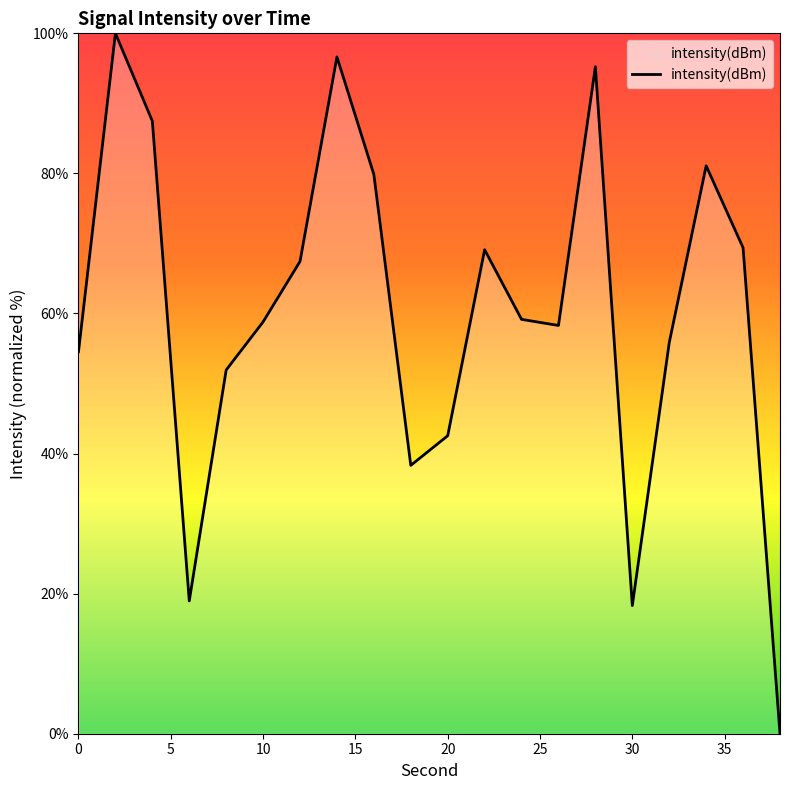

How many lines are shown in the chart?

1